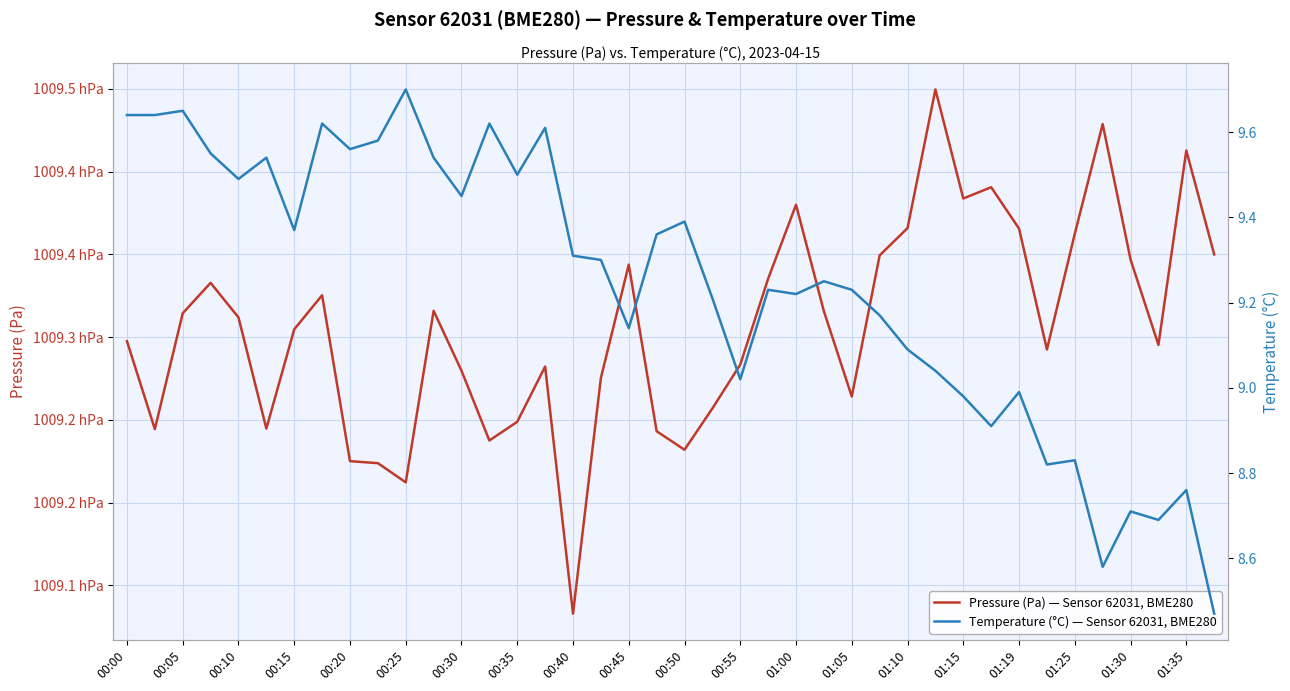

True or false: Pressure (Pa) — Sensor 62031, BME280 and Temperature (°C) — Sensor 62031, BME280 intersect in this chart.

False